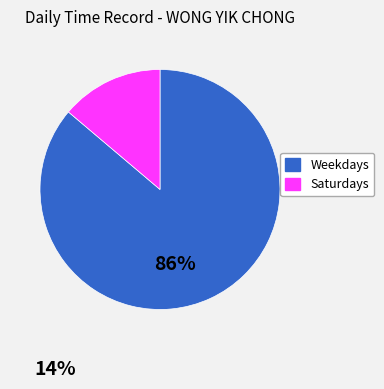

Is there a majority slice in this chart?

Yes